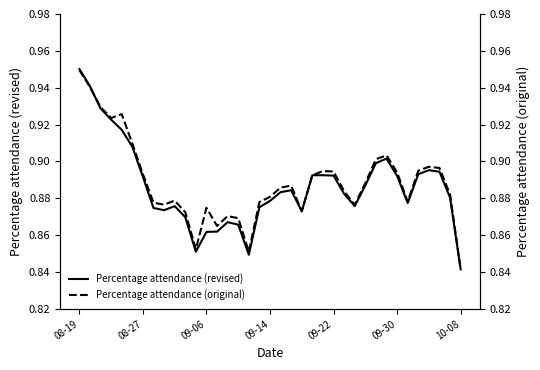

How many times do Percentage attendance (revised) and Percentage attendance (original) cross each other?

1